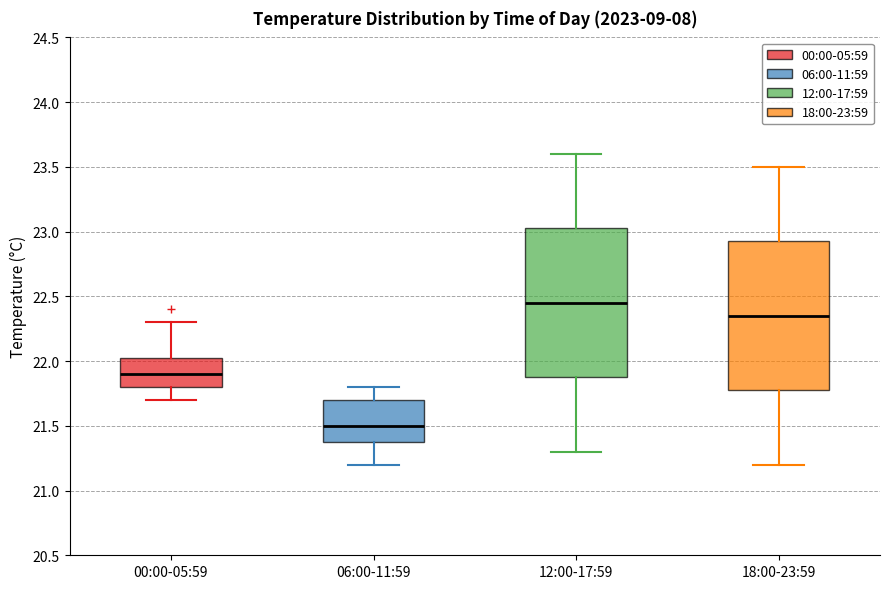

Reading left to right, transcribe this box plot: for each box, give where its median line is, the range the box spans, and where its two whiskers end, as read against the y-axis. The values are not printed on the chart, so give them approximately, as read against the axis.

00:00-05:59: median 21.90, box 21.80 to 22.05, whiskers 21.70 to 22.30
06:00-11:59: median 21.50, box 21.40 to 21.70, whiskers 21.20 to 21.80
12:00-17:59: median 22.45, box 21.90 to 23.05, whiskers 21.30 to 23.60
18:00-23:59: median 22.35, box 21.80 to 22.95, whiskers 21.20 to 23.50